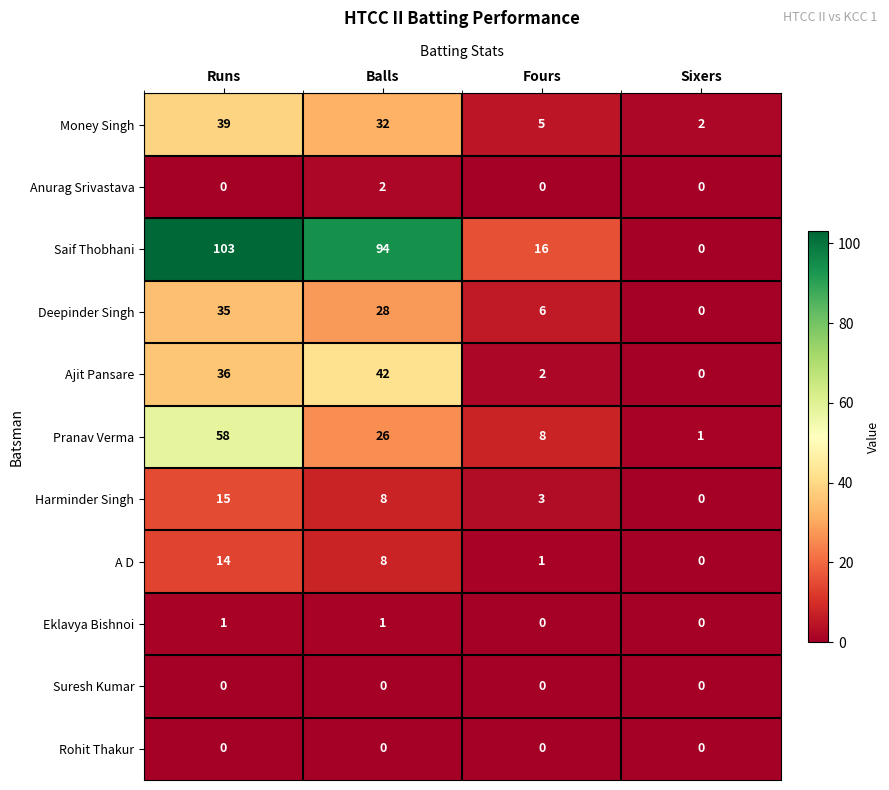

Which series has the largest total across all categories?

Saif Thobhani